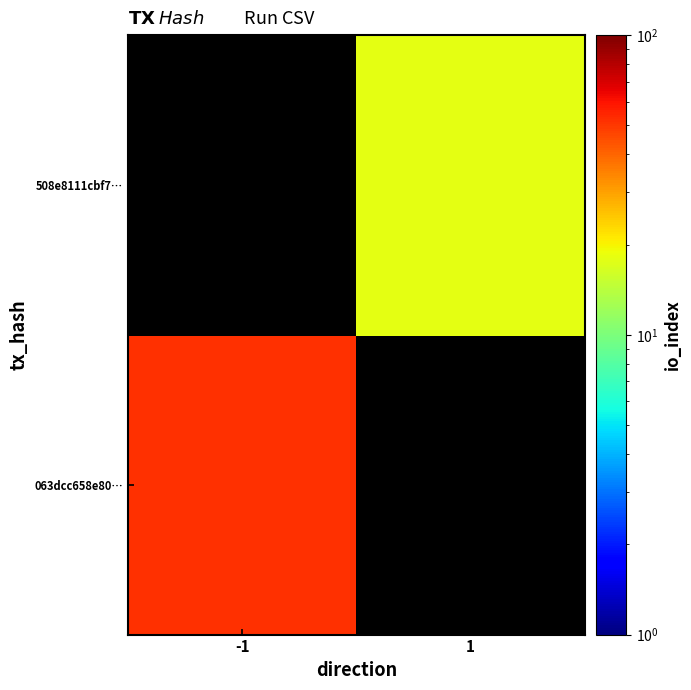

The 508e8111cbf7… series shows 24.1 at 1. True or false?

False